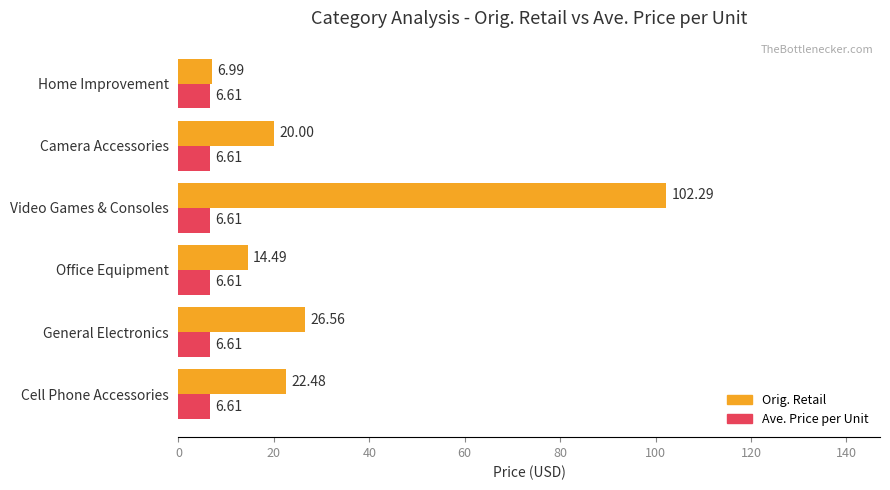

What are all the series names shown in the legend?

Orig. Retail, Ave. Price per Unit